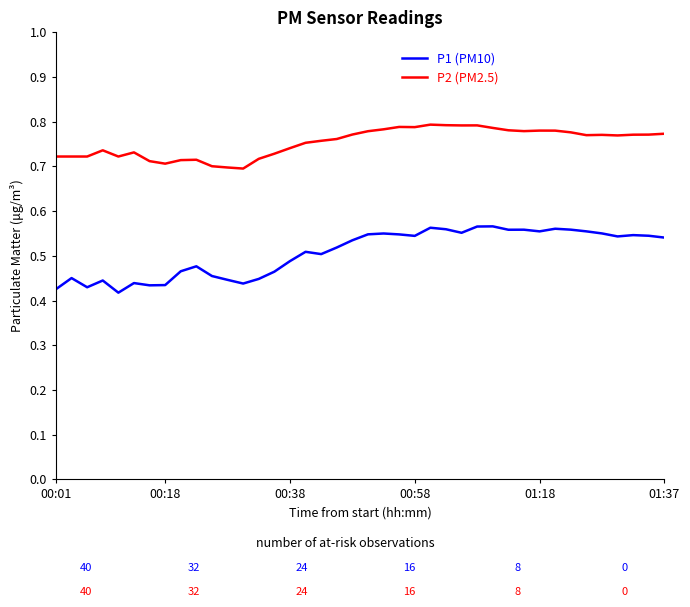

Which series has the largest range (max minus min)?

P1 (PM10)